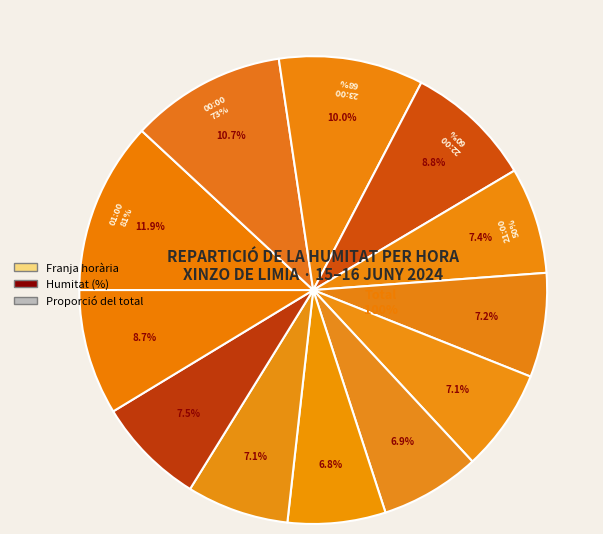

What is the ratio of the value at 06:00 to the value at 18:00?

2.0